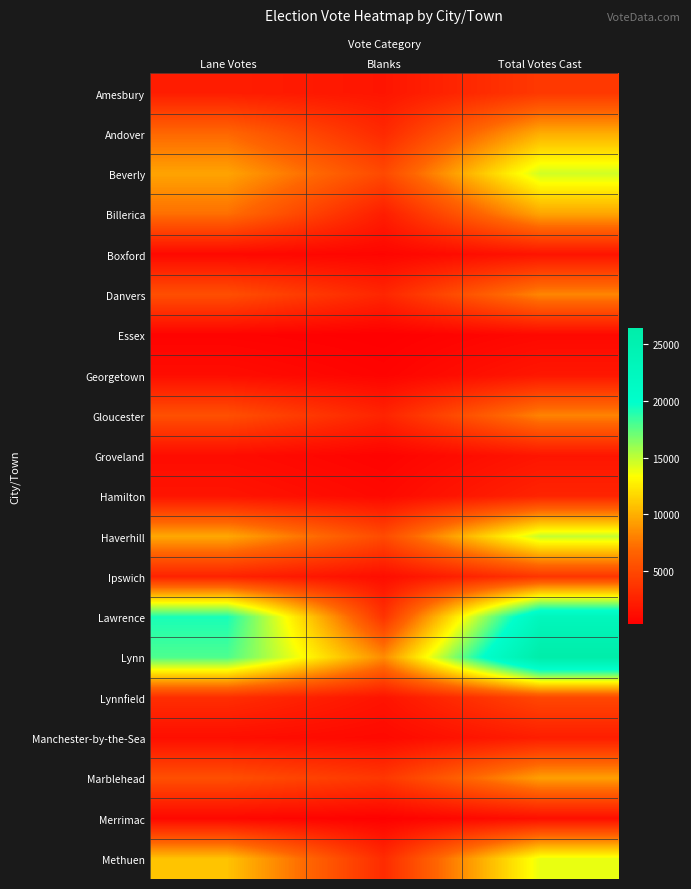

Reading left to right, transcribe all the data shown in this chart.

Amesbury: Lane Votes=2261	Blanks=1735	Total Votes Cast=3996
Andover: Lane Votes=6918	Blanks=2988	Total Votes Cast=9906
Beverly: Lane Votes=9507	Blanks=5048	Total Votes Cast=14555
Billerica: Lane Votes=7284	Blanks=2244	Total Votes Cast=9531
Boxford: Lane Votes=948	Blanks=718	Total Votes Cast=1666
Danvers: Lane Votes=5425	Blanks=2813	Total Votes Cast=8238
Essex: Lane Votes=595	Blanks=346	Total Votes Cast=941
Georgetown: Lane Votes=1215	Blanks=639	Total Votes Cast=1854
Gloucester: Lane Votes=5472	Blanks=2657	Total Votes Cast=8129
Groveland: Lane Votes=1157	Blanks=589	Total Votes Cast=1746
Hamilton: Lane Votes=1689	Blanks=985	Total Votes Cast=2674
Haverhill: Lane Votes=9690	Blanks=5145	Total Votes Cast=14835
Ipswich: Lane Votes=2559	Blanks=1239	Total Votes Cast=3798
Lawrence: Lane Votes=19219	Blanks=3614	Total Votes Cast=22838
Lynn: Lane Votes=17911	Blanks=8474	Total Votes Cast=26385
Lynnfield: Lane Votes=3299	Blanks=1641	Total Votes Cast=4940
Manchester-by-the-Sea: Lane Votes=1308	Blanks=965	Total Votes Cast=2273
Marblehead: Lane Votes=5436	Blanks=3896	Total Votes Cast=9332
Merrimac: Lane Votes=873	Blanks=456	Total Votes Cast=1329
Methuen: Lane Votes=10829	Blanks=3132	Total Votes Cast=13961